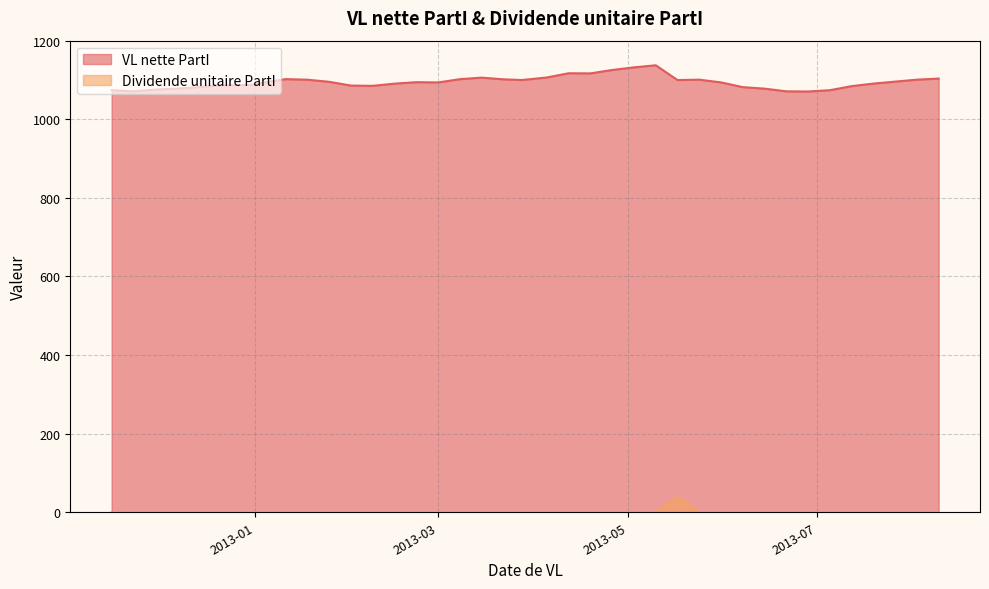

What is the difference between the maximum and minimum values in the VL nette PartI series?

66.7